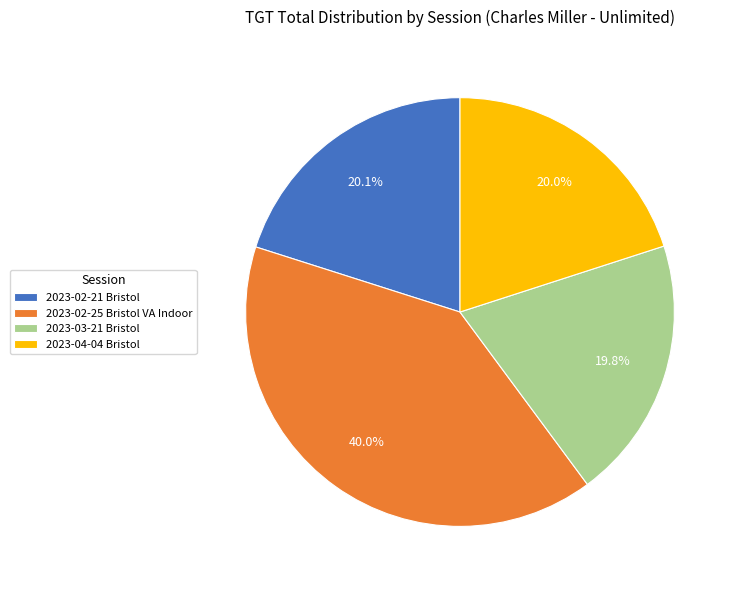

Is there a majority slice in this chart?

No